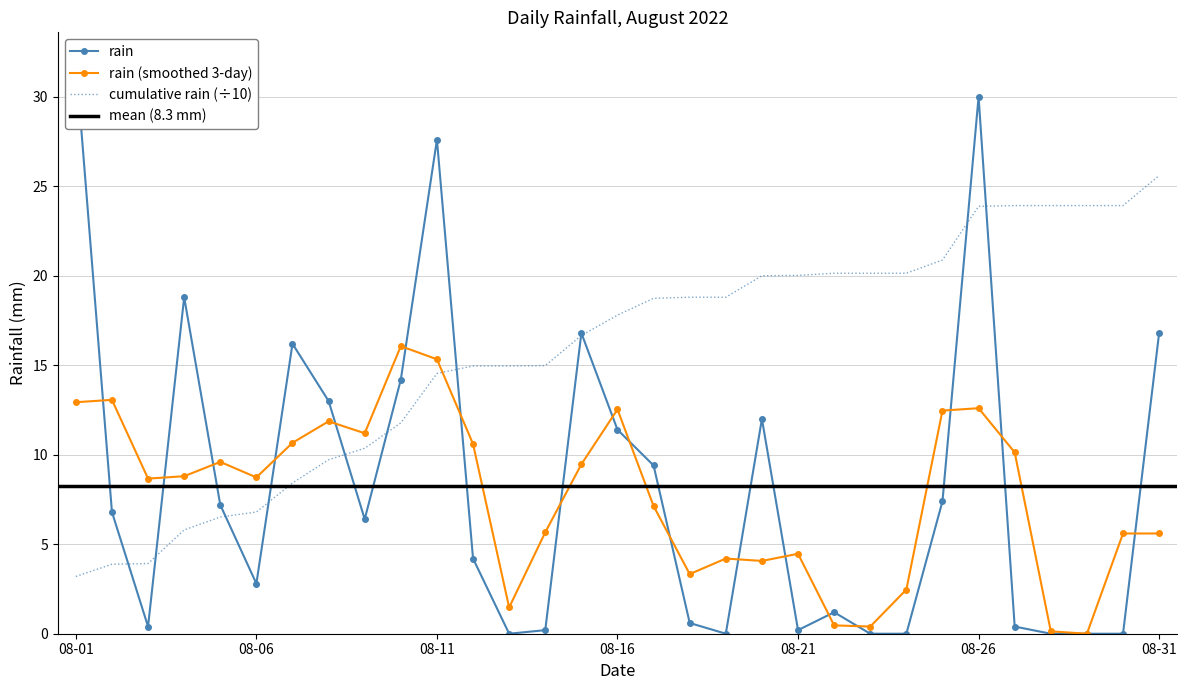

What is the maximum value shown in the chart?

32.0